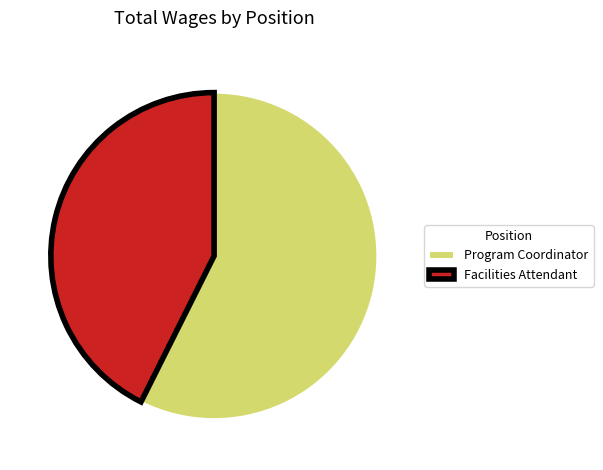

How many slices are in this pie chart?

2